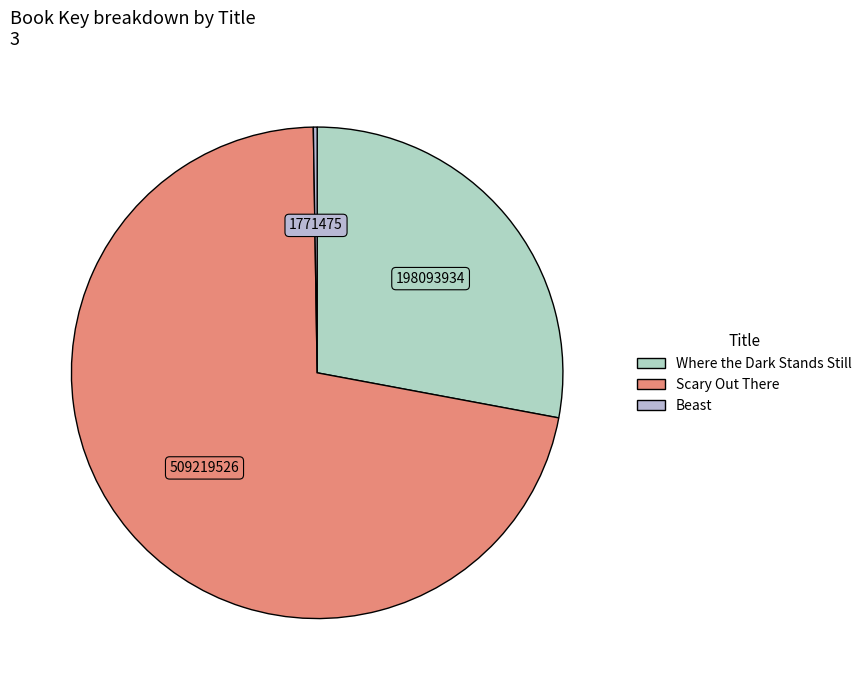

To the nearest percent, what percentage of the pie is Where the Dark Stands Still?

28%